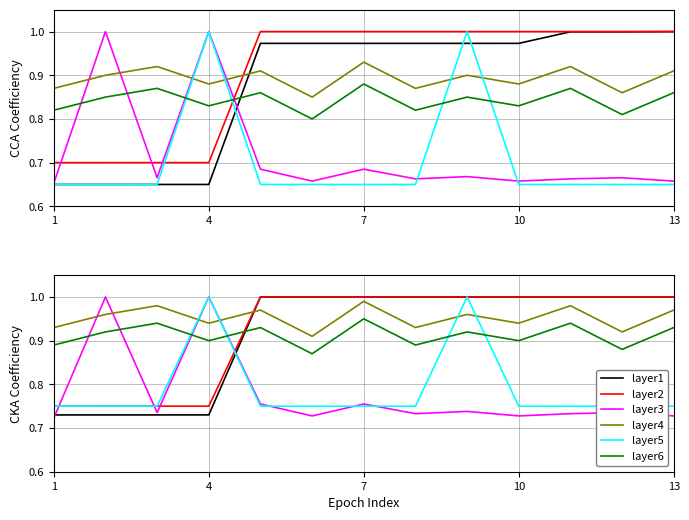

How many lines are shown in the chart?

6